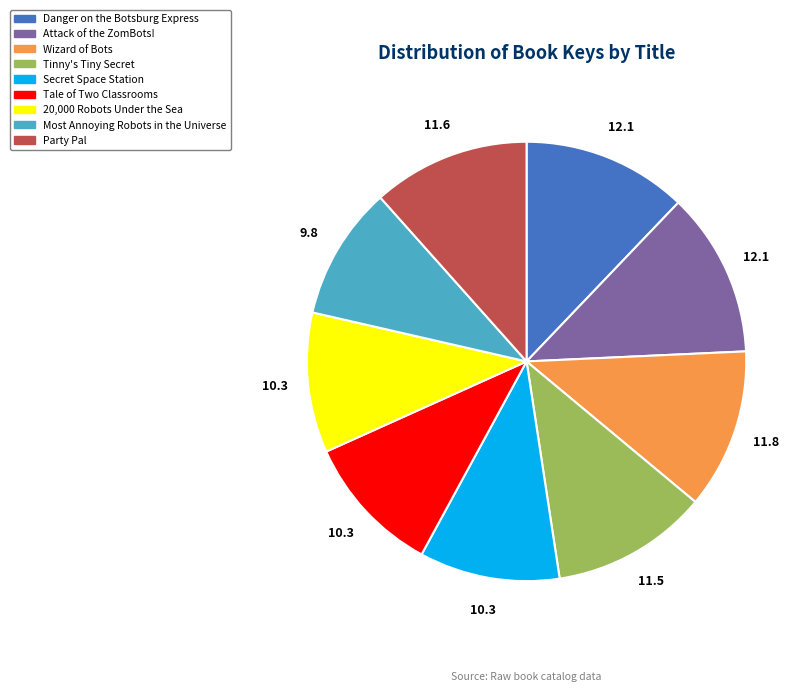

Between Secret Space Station and Wizard of Bots, which is larger?

Wizard of Bots